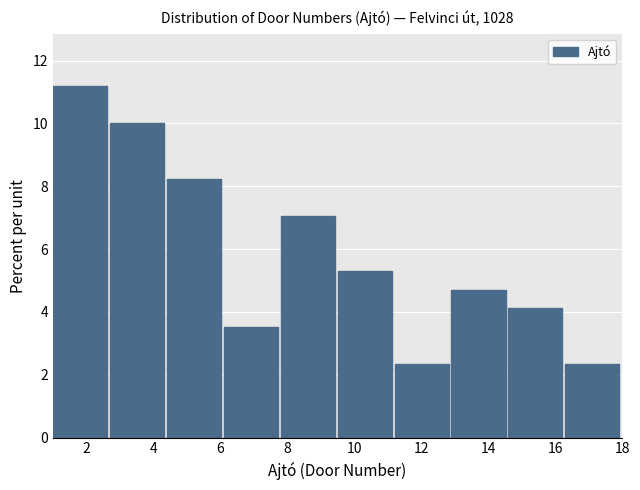

What is the height of the bar covering 11.2 to 12.9 on the x-axis? Neither the bar edges nor the heights are printed on the chart, so give them approximately, as read against the axes.

2.4